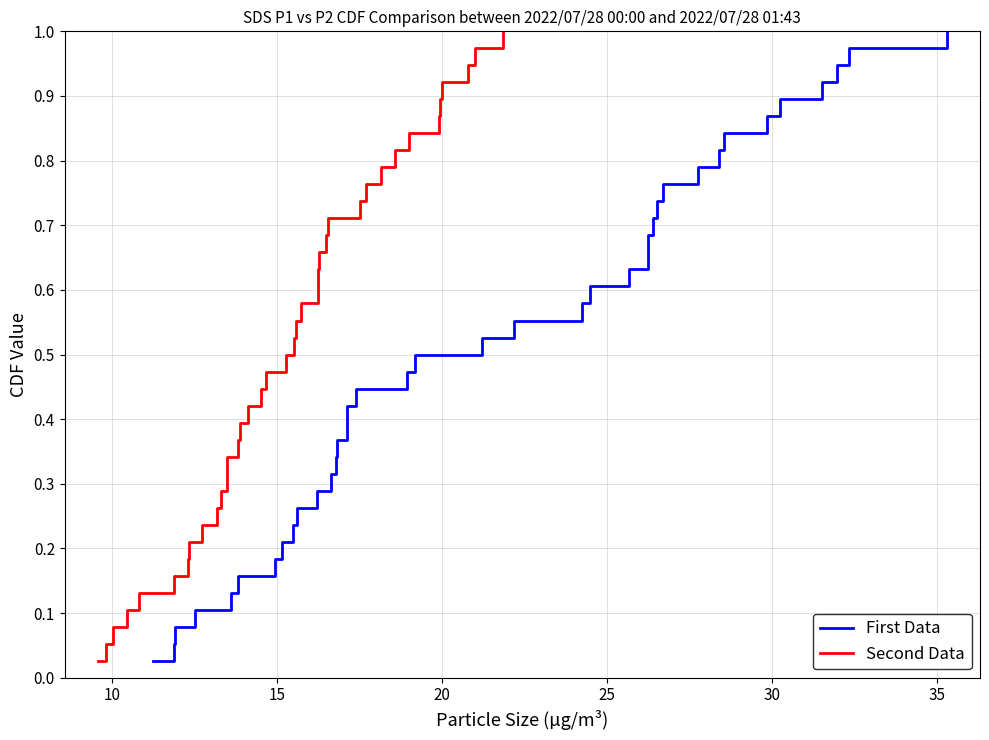

Reading left to right, transcribe all the data shown in this chart.

First Data: 0.0	0.1	0.1	0.1	0.1	0.2	0.2	0.2	0.2	0.3	0.3	0.3	0.3	0.4	0.4	0.4	0.4	0.5	0.5	0.5	0.6	0.6	0.6	0.6	0.7	0.7	0.7	0.7	0.8	0.8	0.8	0.8	0.9	0.9	0.9	0.9	1.0	1.0
Second Data: 0.0	0.1	0.1	0.1	0.1	0.2	0.2	0.2	0.2	0.3	0.3	0.3	0.3	0.4	0.4	0.4	0.4	0.5	0.5	0.5	0.6	0.6	0.6	0.6	0.7	0.7	0.7	0.7	0.8	0.8	0.8	0.8	0.9	0.9	0.9	0.9	1.0	1.0